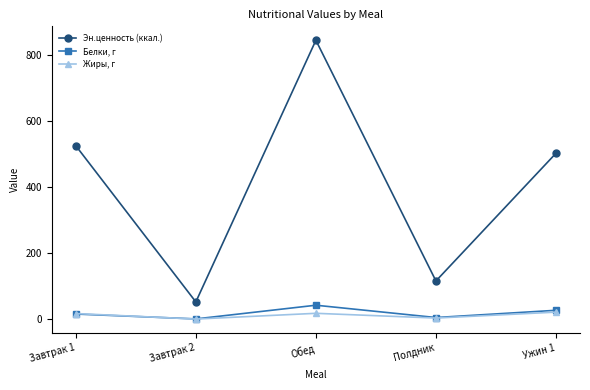

What is the value of the Эн.ценность (ккал.) point at the 3rd from the left?

843.6